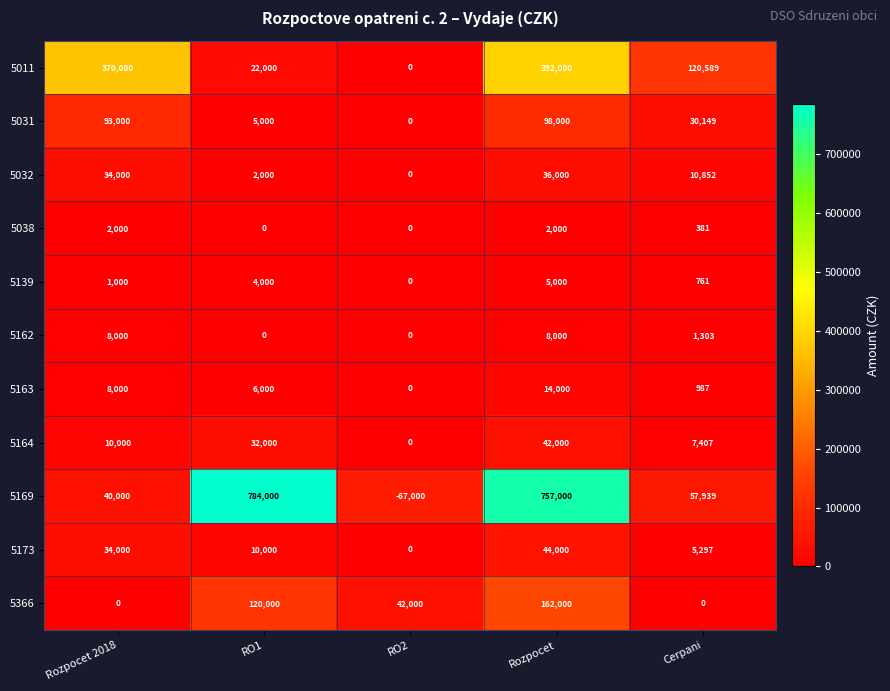

What is the sum of all 5032 values?

82852